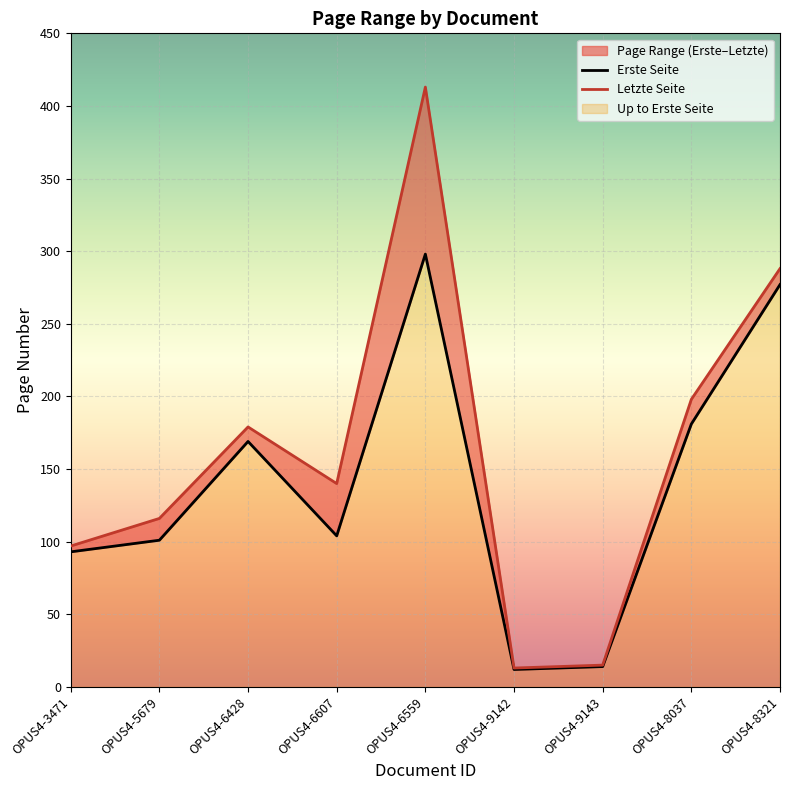

Reading right to left, extract all data points from this chart.

Erste Seite: 277	181	14	12	298	104	169	101	93
Letzte Seite: 288	198	15	13	413	140	179	116	97